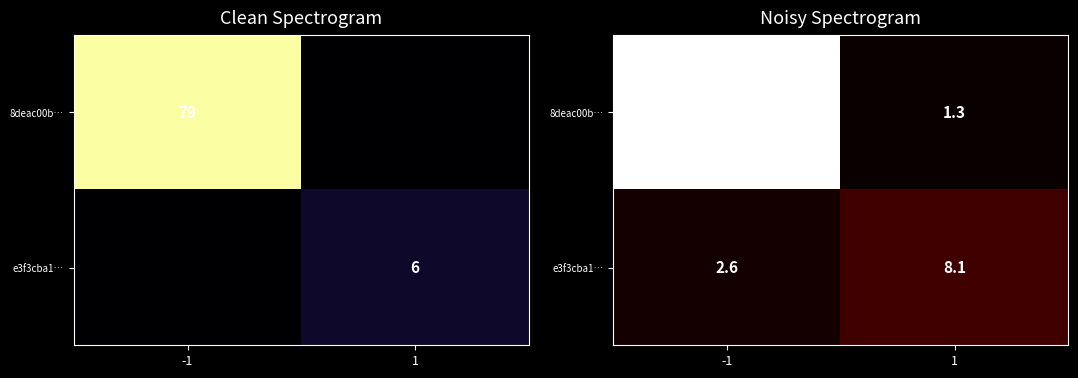

At which label does 8deac00b… first exceed 81?

-1